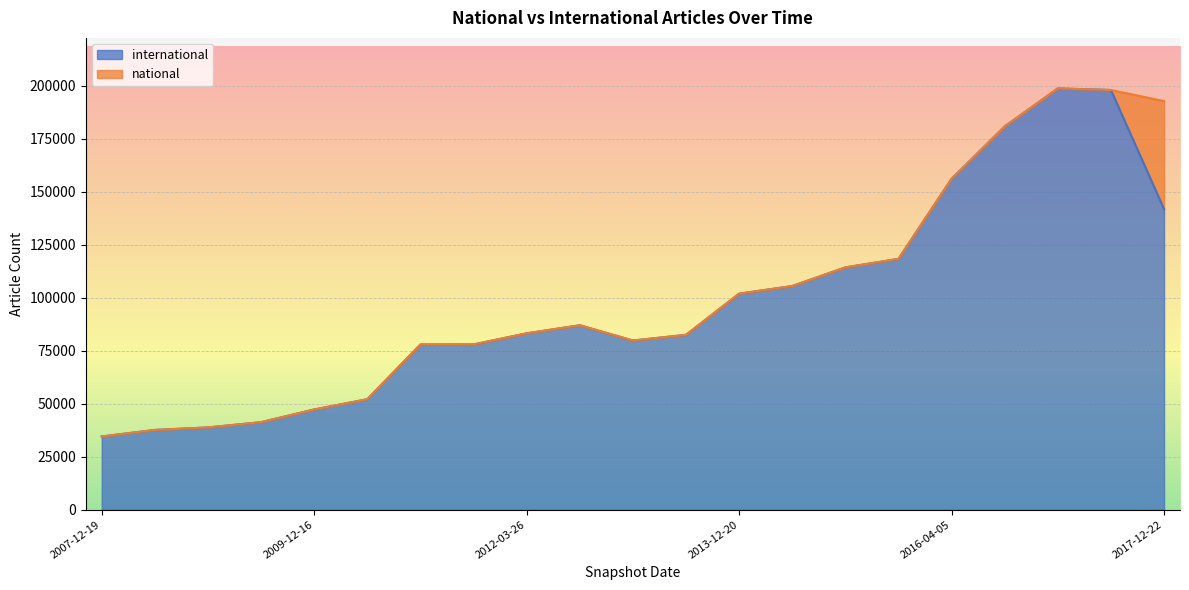

Rank the categories by value from highest to lowest.

2017-04-12, 2017-10-12, 2016-10-07, 2016-04-05, 2017-12-22, 2015-10-01, 2015-04-09, 2014-09-08, 2013-12-20, 2012-10-31, 2012-03-26, 2013-07-09, 2013-02-20, 2011-09-05, 2011-02-21, 2010-07-26, 2009-12-16, 2009-06-17, 2008-12-17, 2008-06-27, 2007-12-19